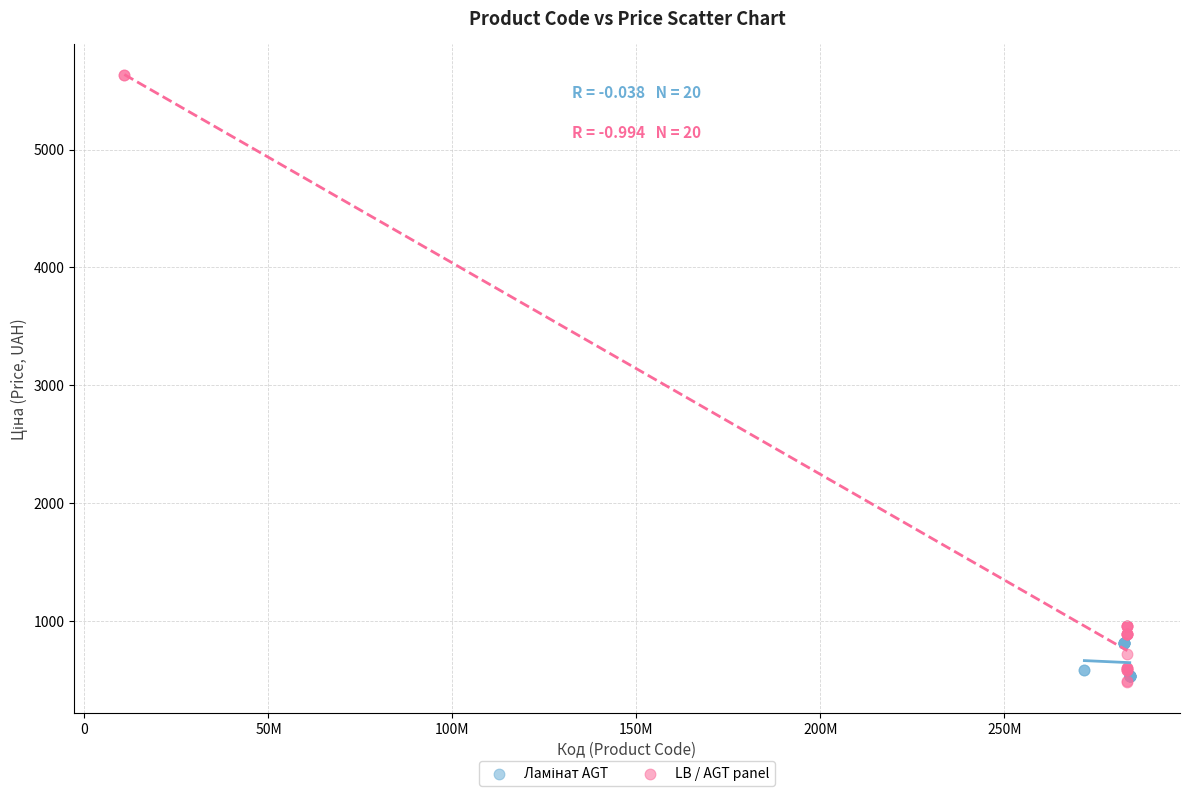

Which series has the largest Y range (max minus min)?

LB / AGT panel